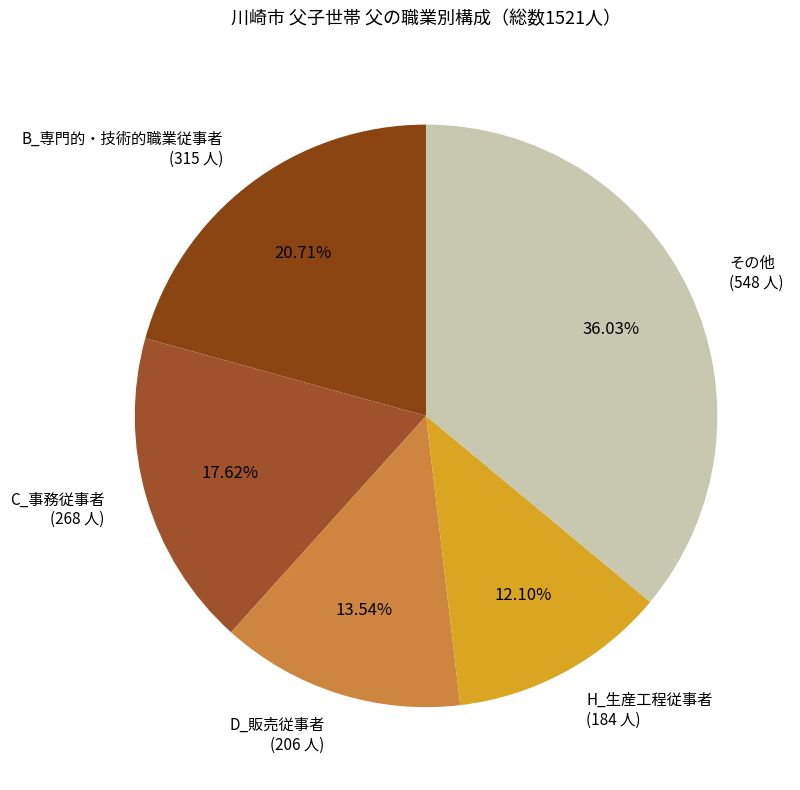

What is the ratio of the value at H_生産工程従事者 (184 人) to the value at C_事務従事者 (268 人)?

0.7